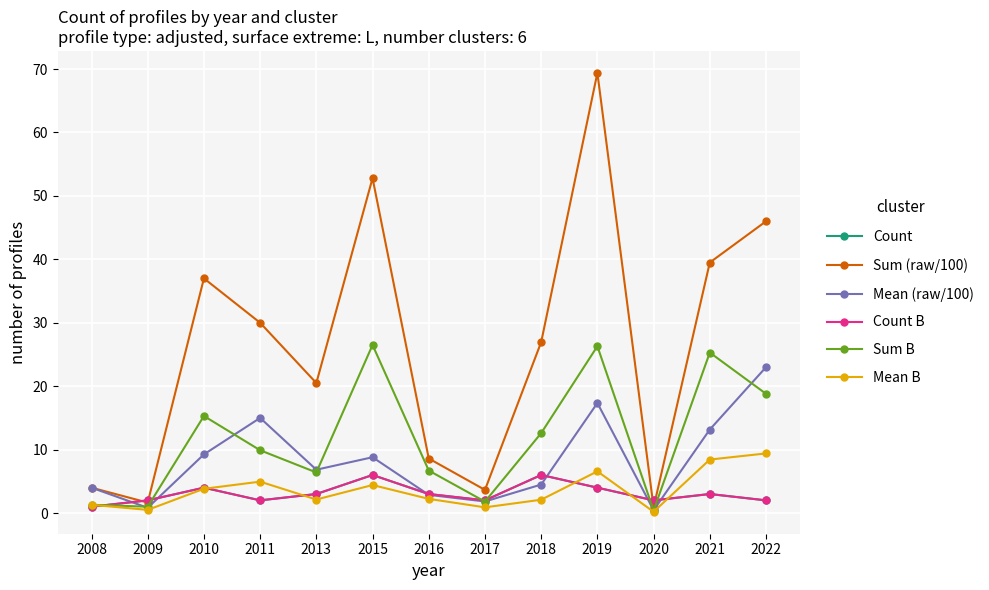

How many data points does each series have?

13